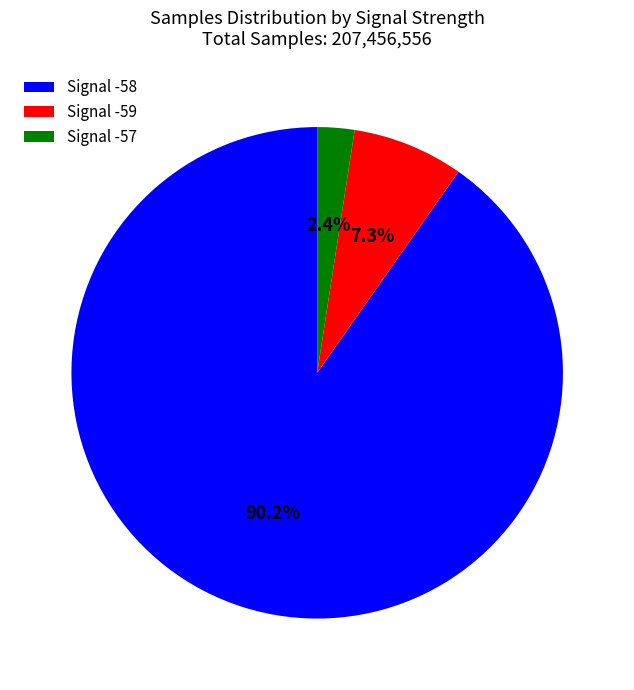

Which slice represents more than half of the pie?

Signal -58